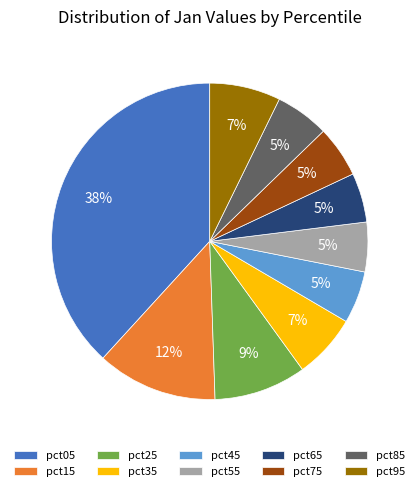

Is pct95 the majority of the pie?

No